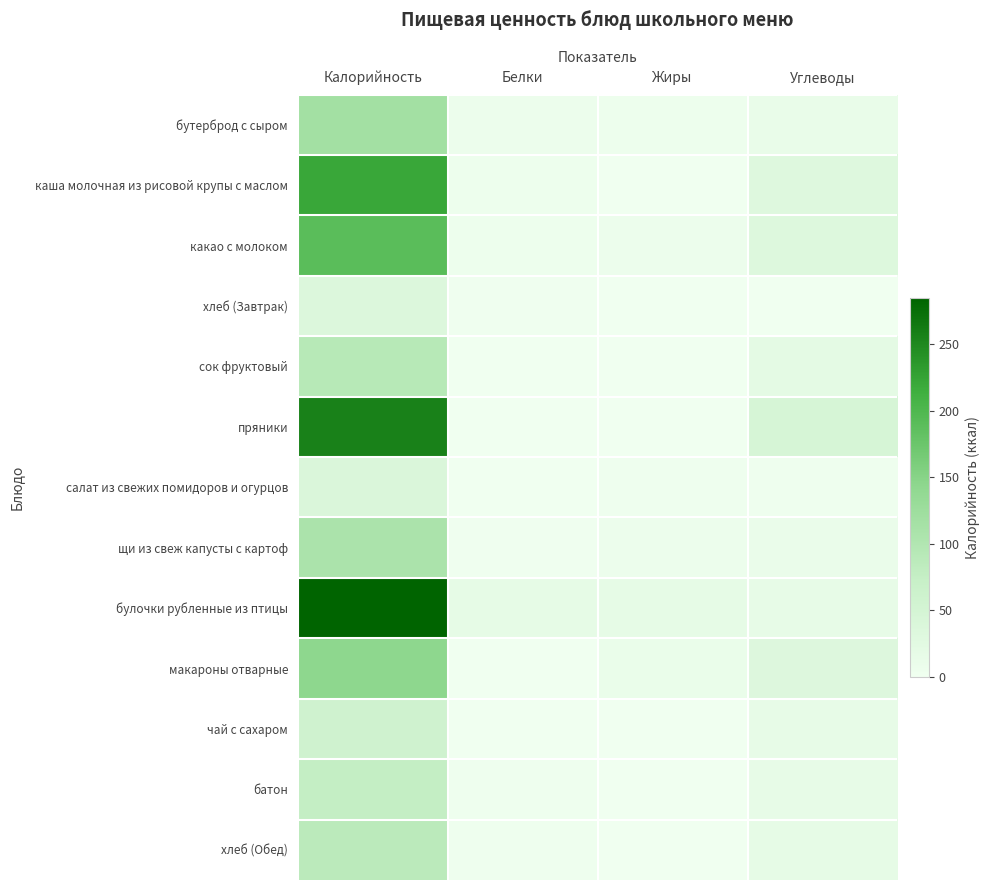

Which series has the widest spread of values?

булочки рубленные из птицы